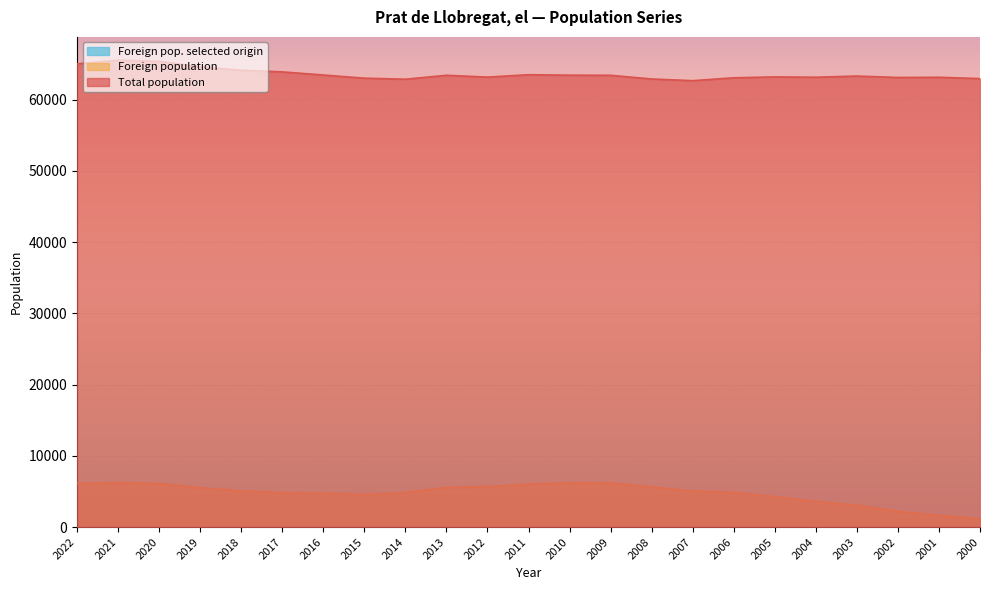

The Foreign pop. selected origin series shows 11 at 2010. True or false?

False